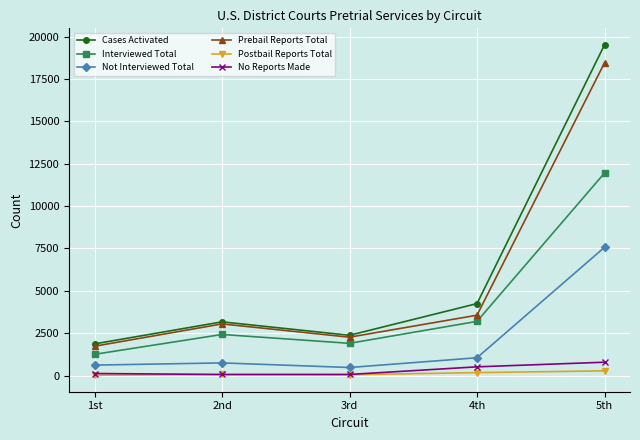

Is the value of Cases Activated at 5th greater than the value of Not Interviewed Total at 5th?

Yes